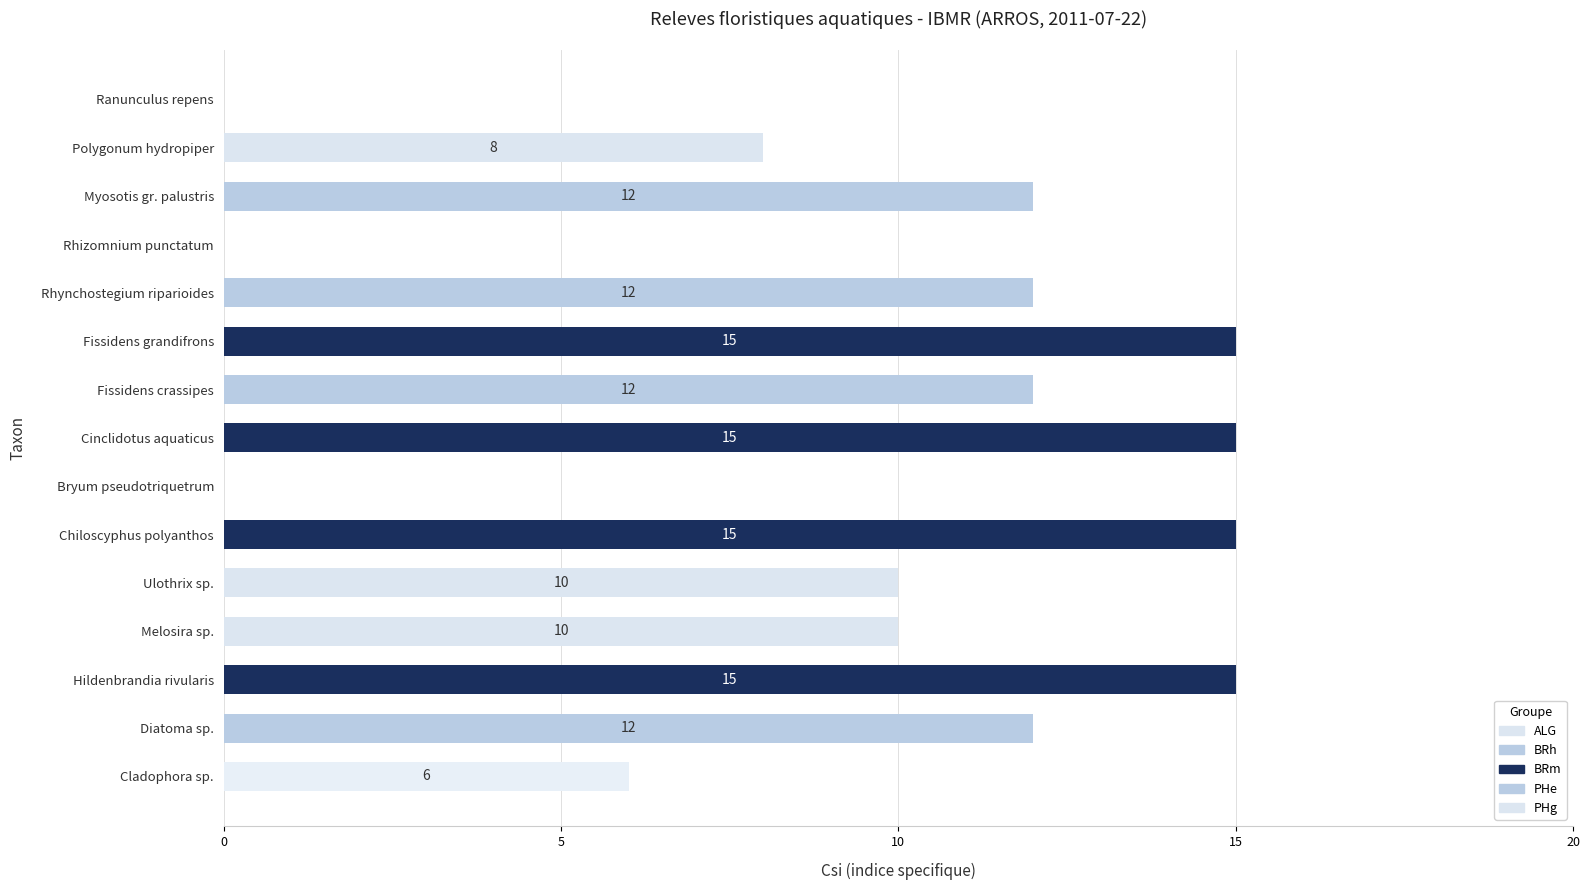

How many positive values are there?

12